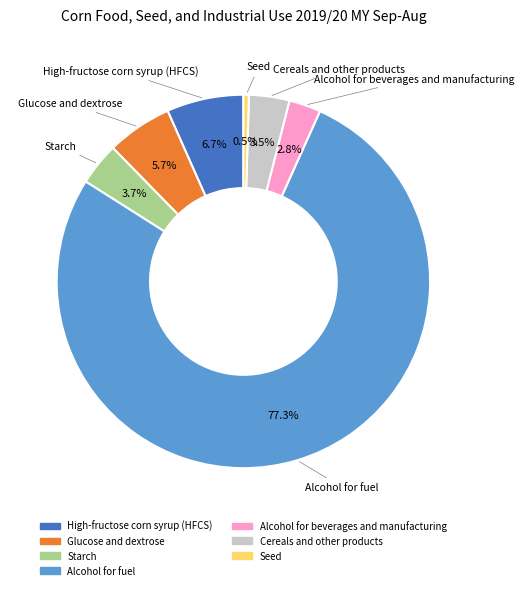

The Glucose and dextrose slice represents 15% of the pie. True or false?

False